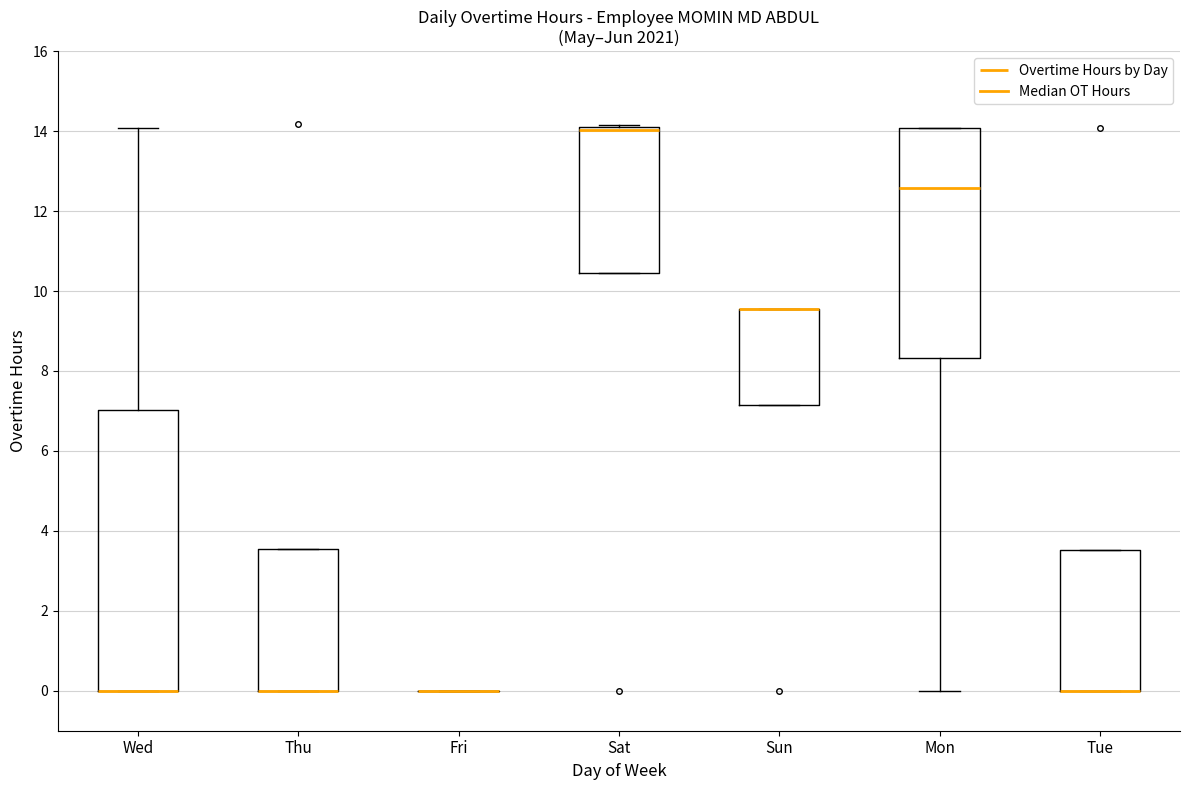

Where is the upper edge of the box for Sun on the y-axis? The values are not printed on the chart, so give them approximately, as read against the axis.

9.6